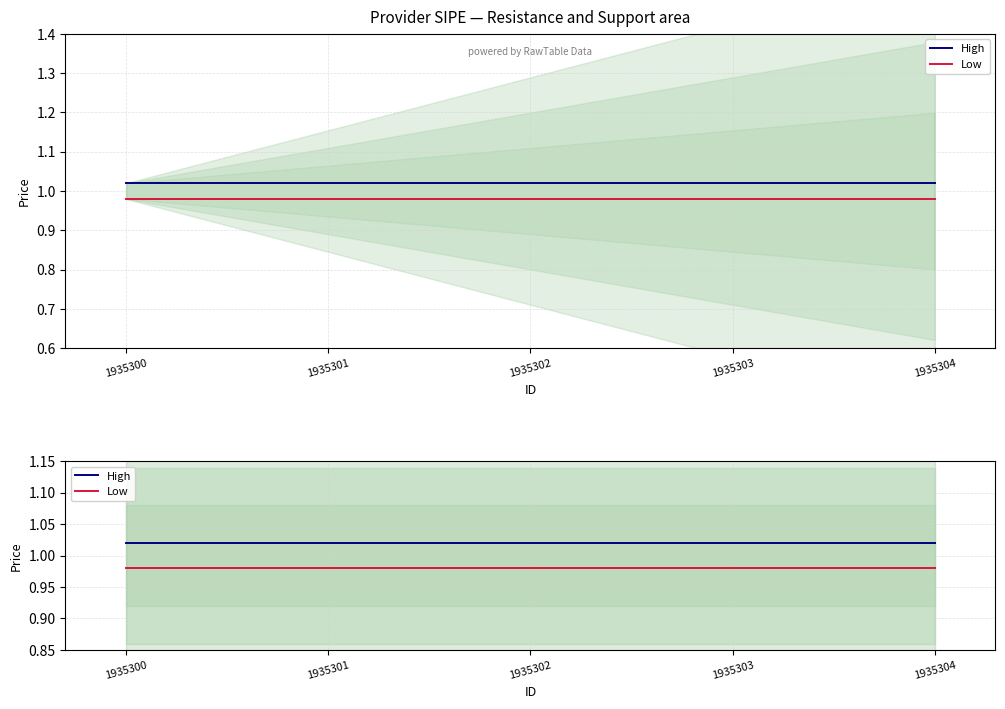

True or false: High and Low intersect in this chart.

False